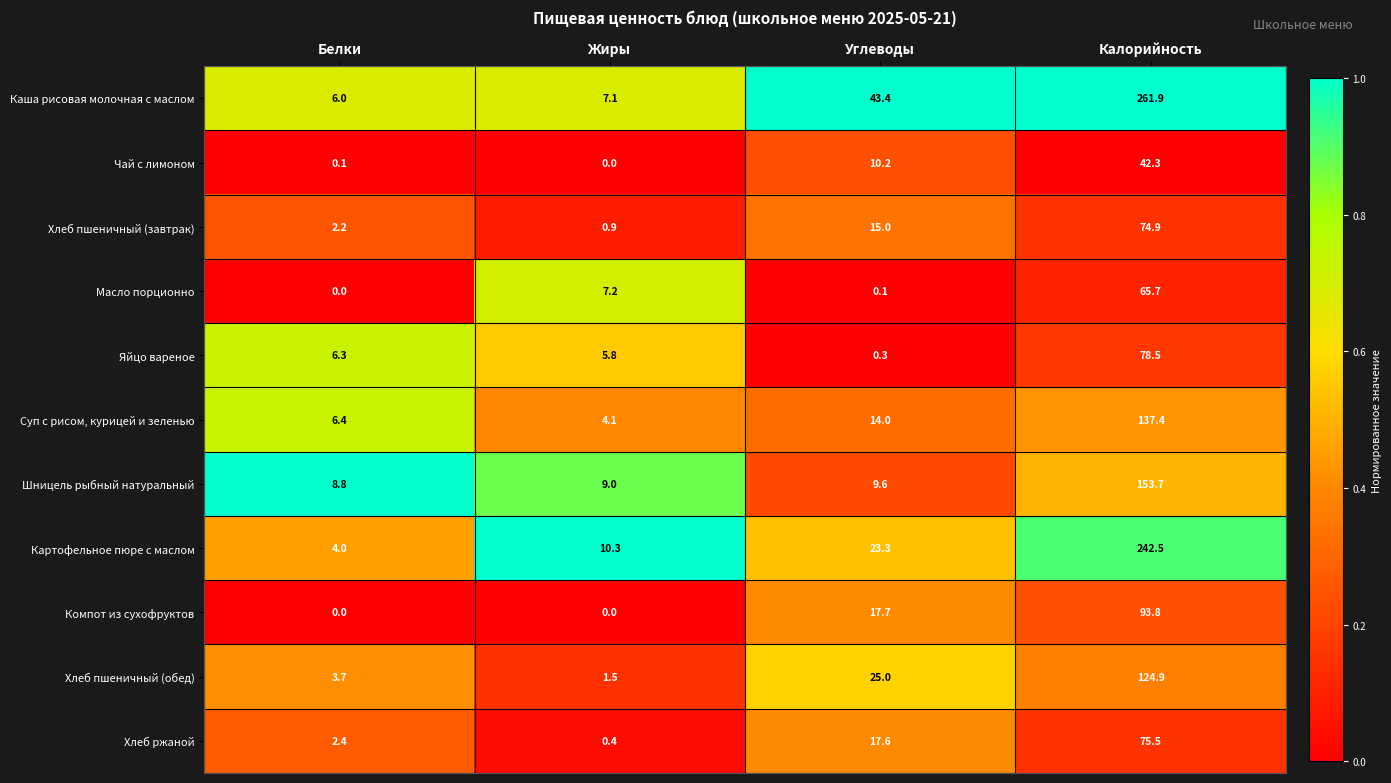

At which category is the sum across all series the highest?

Калорийность